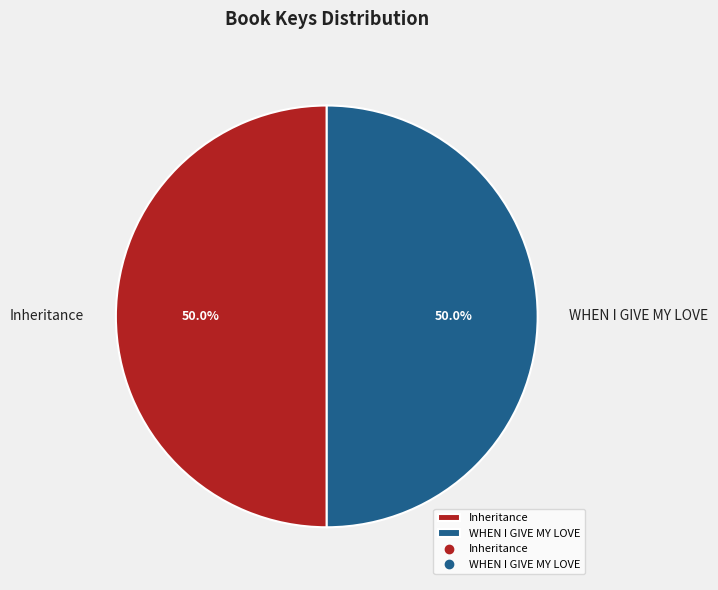

To the nearest percent, what percentage of the pie is WHEN I GIVE MY LOVE?

50%